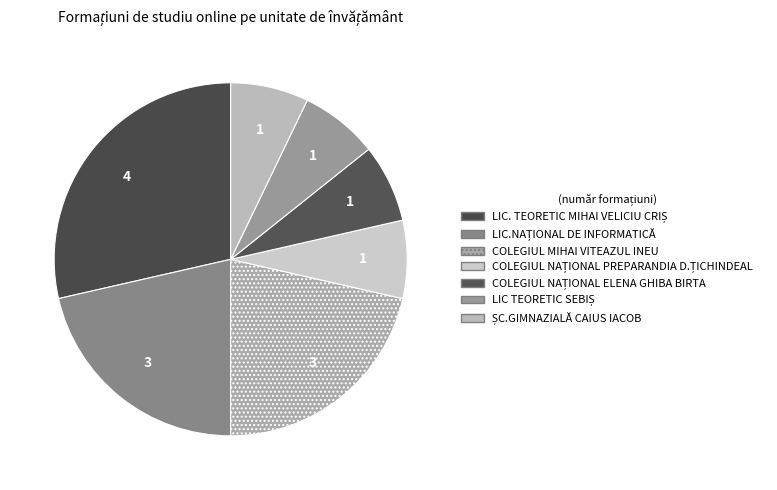

What is the total percentage of LIC.NAȚIONAL DE INFORMATICĂ and COLEGIUL NAȚIONAL ELENA GHIBA BIRTA?

28.6%